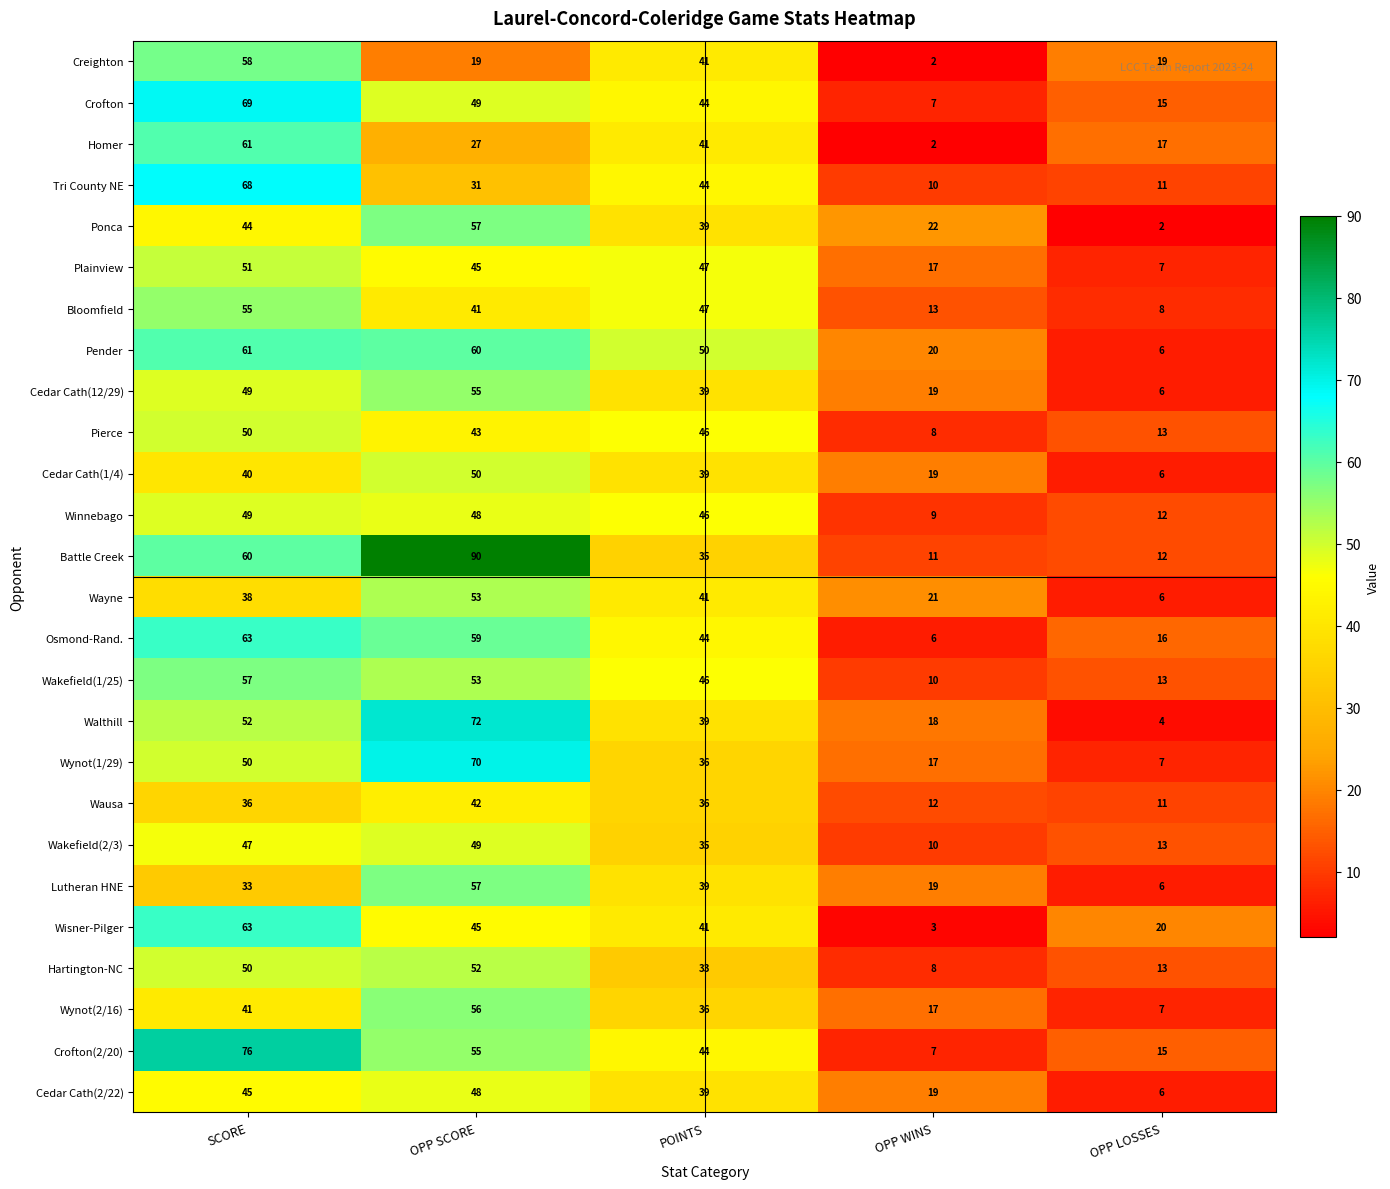

At which category is the sum across all series the highest?

SCORE